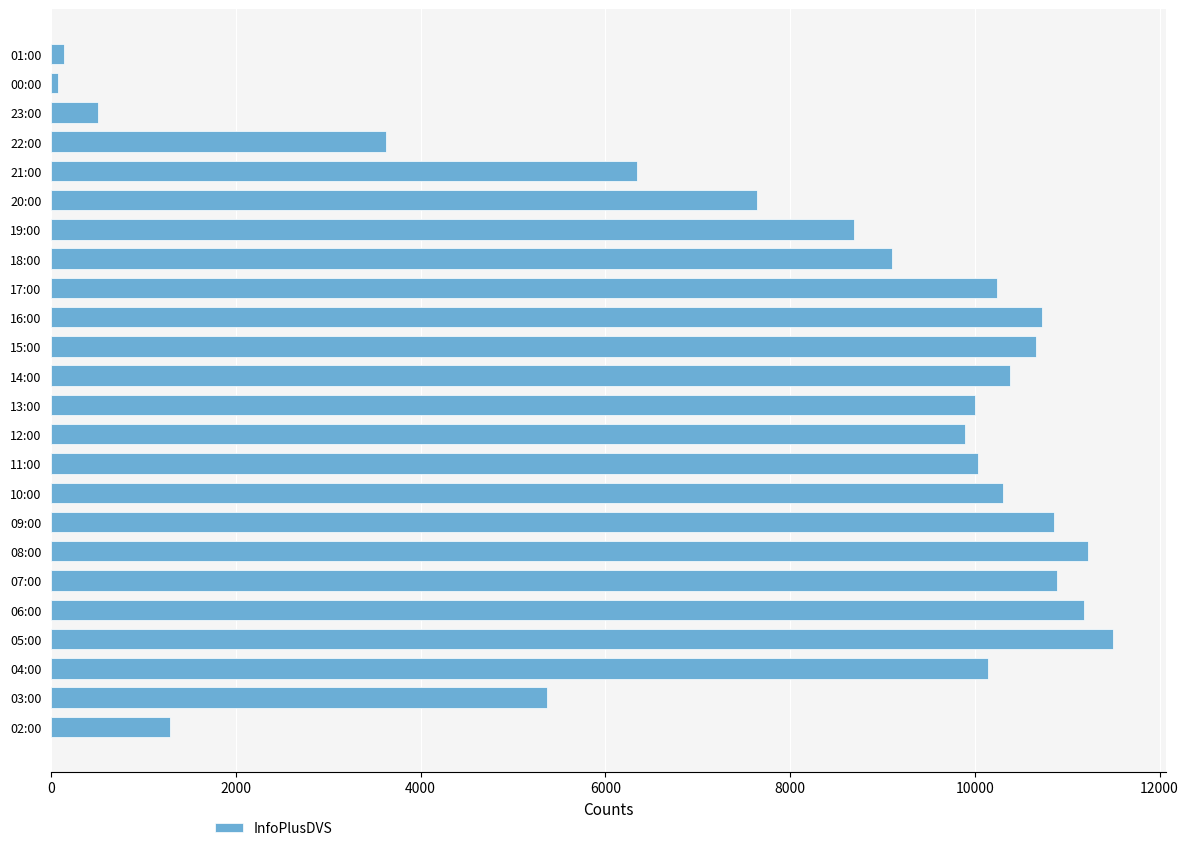

What is the average value?

7949